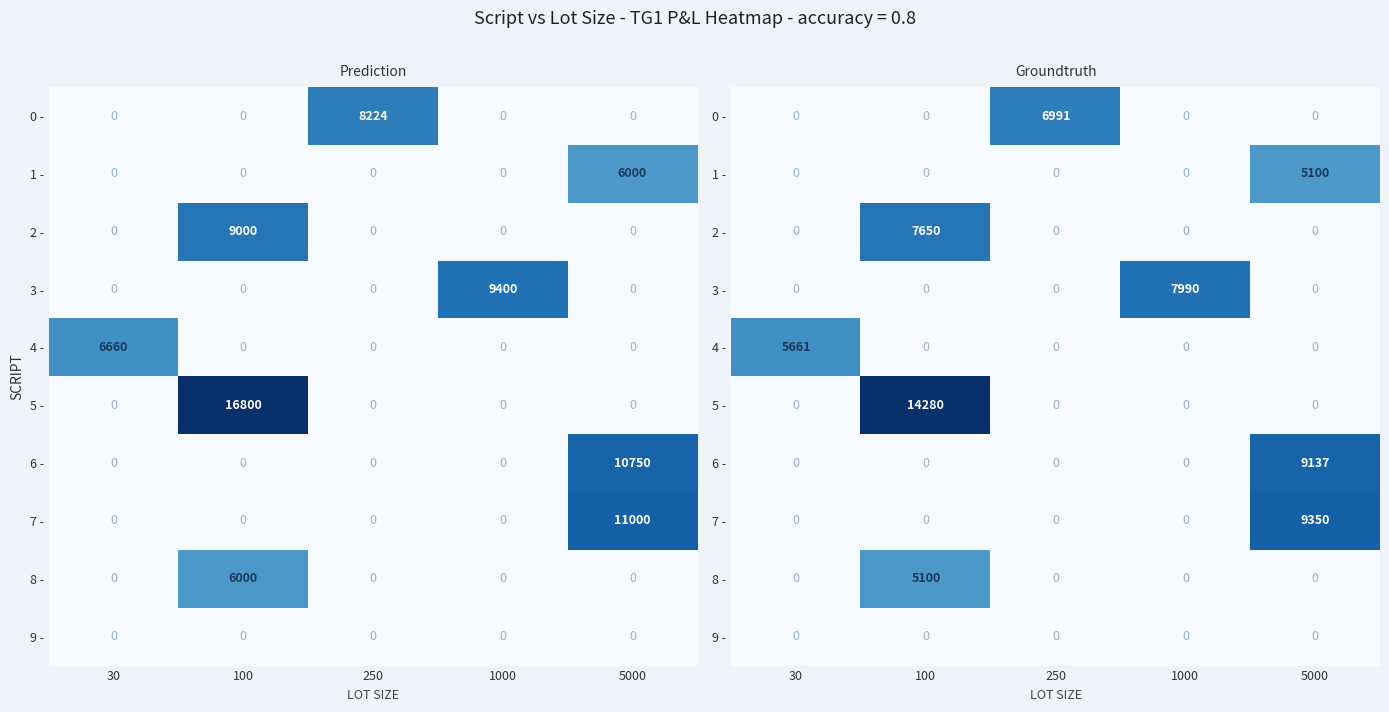

At which category is the sum across all series the highest?

100